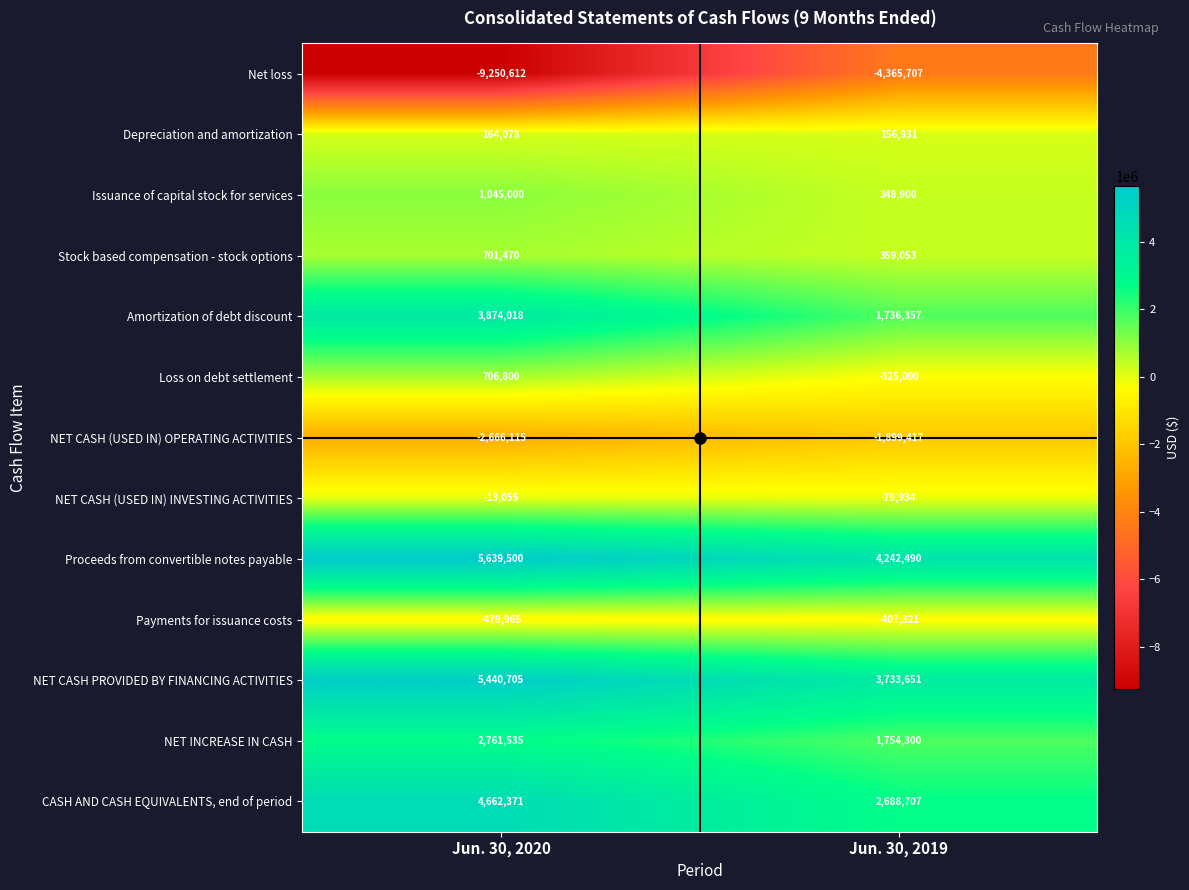

Which series changed the most between Jun. 30, 2020 and Jun. 30, 2019?

Net loss